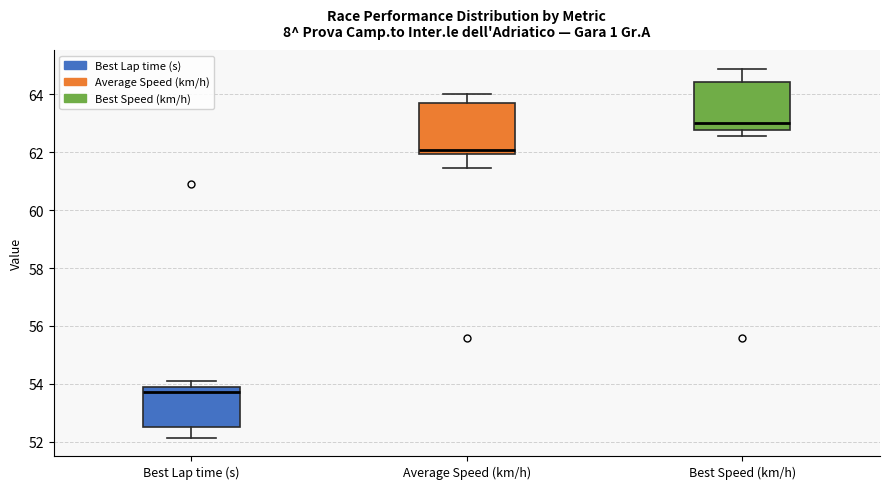

Reading left to right, read every box against the y-axis: the position of its median line, the range the box covers, and the ends of its whiskers. The values are not printed on the chart, so give them approximately, as read against the axis.

Best Lap time (s): median 53.8 (just below the box's upper edge), box 52.6 to 53.8, whiskers 52.2 to 54.2
Average Speed (km/h): median 62.0 (just above the box's lower edge), box 62.0 to 63.8, whiskers 61.4 to 64.0
Best Speed (km/h): median 63.0, box 62.8 to 64.4, whiskers 62.6 to 64.8